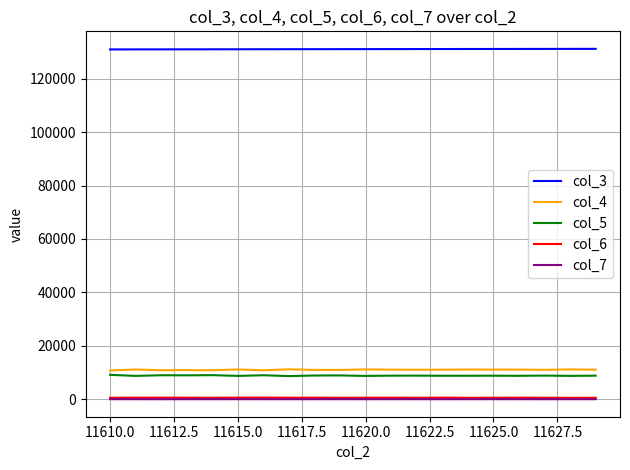

How many lines are shown in the chart?

5